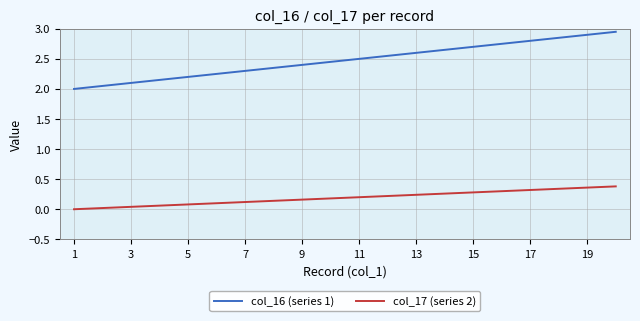

True or false: col_16 (series 1) and col_17 (series 2) intersect in this chart.

False